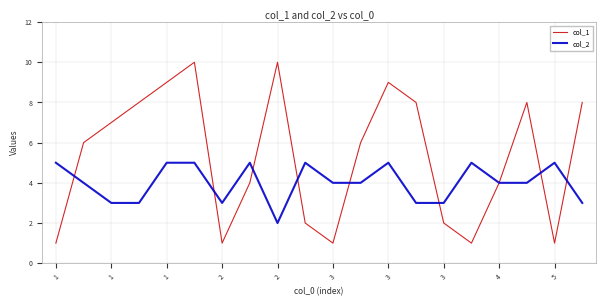

Does the chart display data point markers on the line(s)?

No